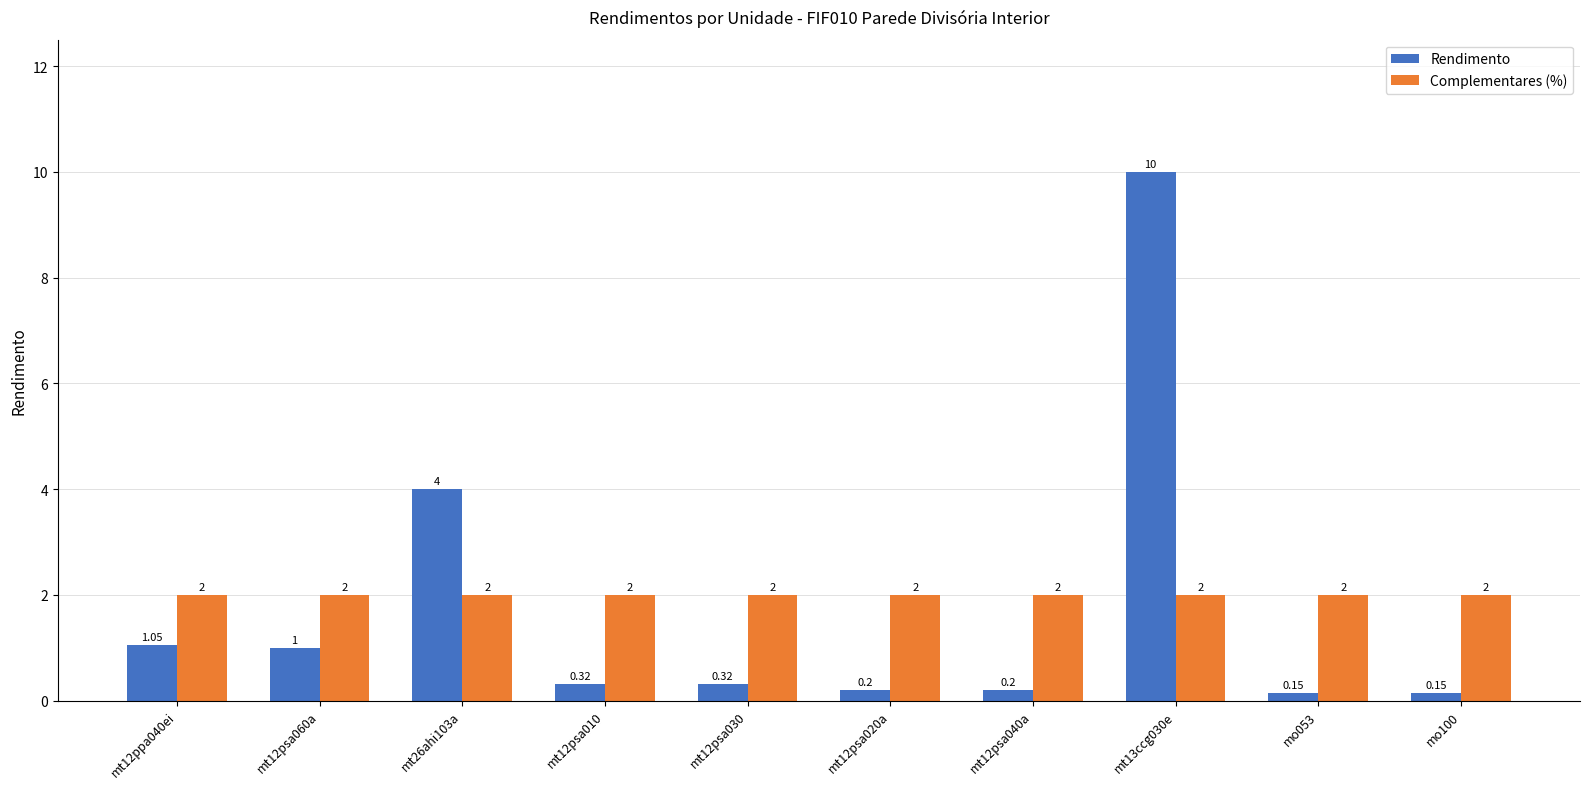

Which series has the largest range (max minus min)?

Rendimento